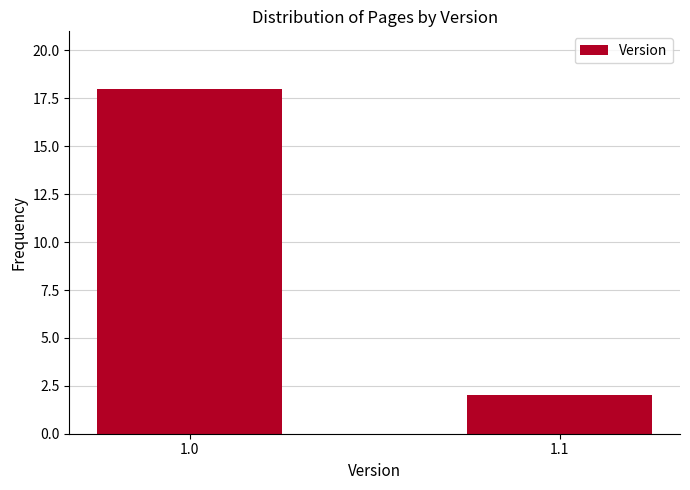

Which has a higher value, 1.1 or 1.0?

1.0